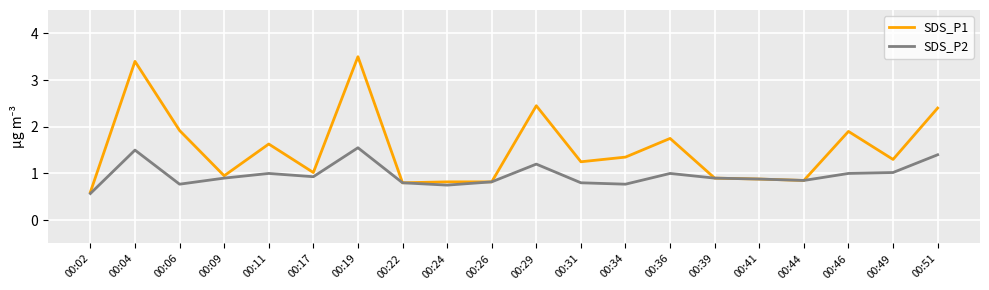

Which series has the largest total across all categories?

SDS_P1